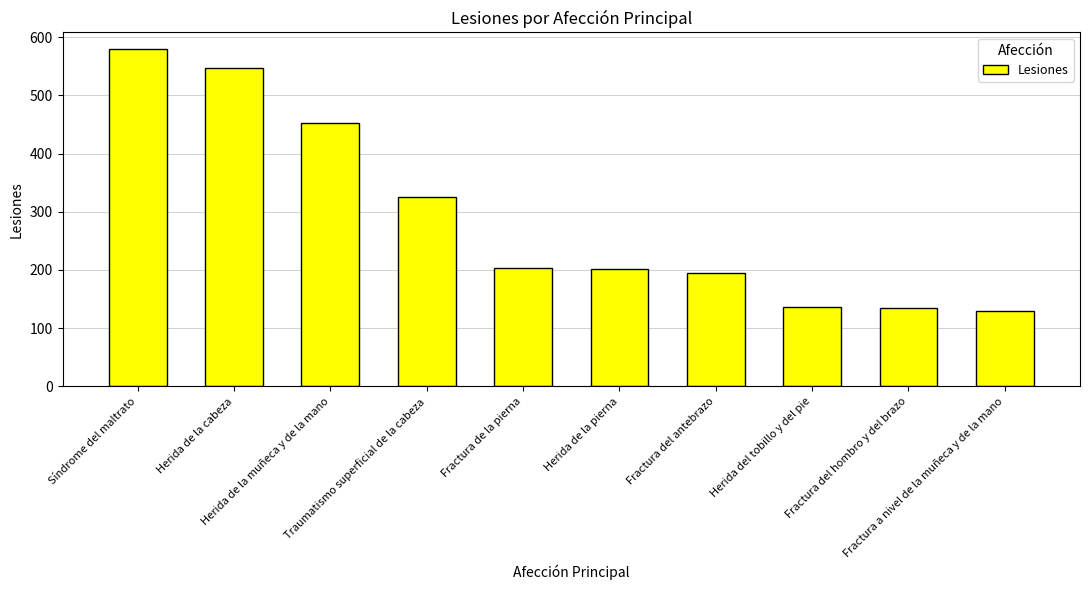

Is it true that the value at Fractura de la pierna is 284?

False